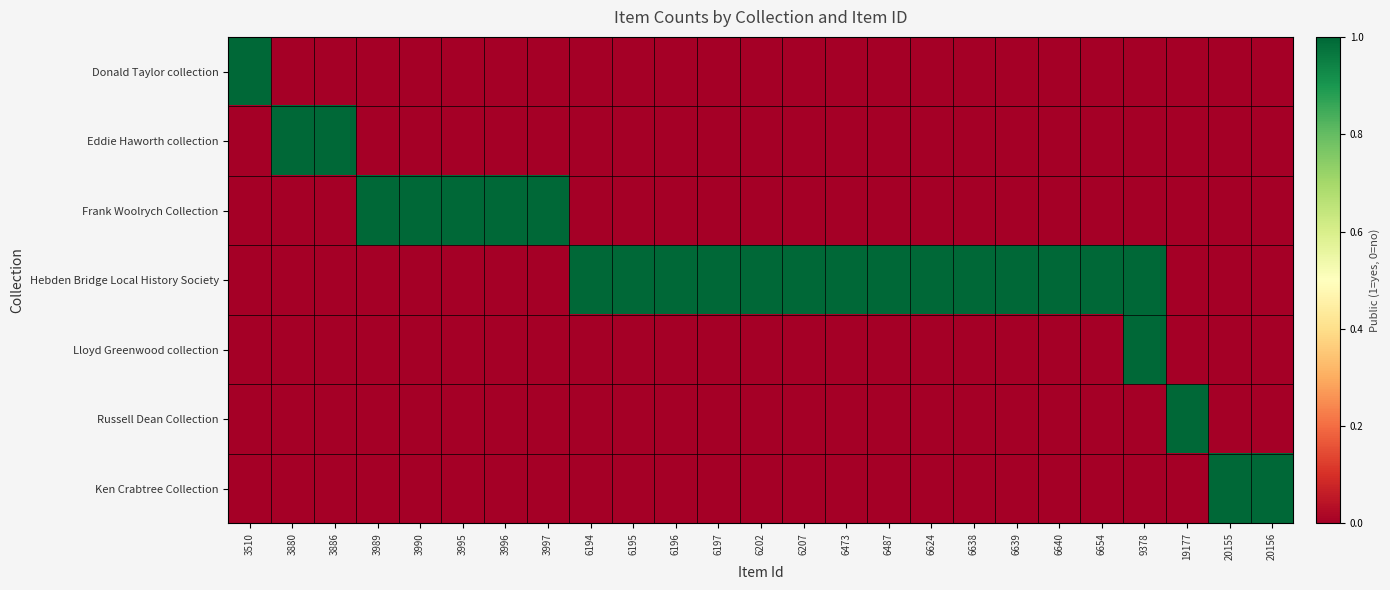

Reading left to right, extract all data points from this chart.

Donald Taylor collection: 3510=1	3880=0	3886=0	3989=0	3990=0	3995=0	3996=0	3997=0	6194=0	6195=0	6196=0	6197=0	6202=0	6207=0	6473=0	6487=0	6624=0	6638=0	6639=0	6640=0	6654=0	9378=0	19177=0	20155=0	20156=0
Eddie Haworth collection: 3510=0	3880=1	3886=1	3989=0	3990=0	3995=0	3996=0	3997=0	6194=0	6195=0	6196=0	6197=0	6202=0	6207=0	6473=0	6487=0	6624=0	6638=0	6639=0	6640=0	6654=0	9378=0	19177=0	20155=0	20156=0
Frank Woolrych Collection: 3510=0	3880=0	3886=0	3989=1	3990=1	3995=1	3996=1	3997=1	6194=0	6195=0	6196=0	6197=0	6202=0	6207=0	6473=0	6487=0	6624=0	6638=0	6639=0	6640=0	6654=0	9378=0	19177=0	20155=0	20156=0
Hebden Bridge Local History Society: 3510=0	3880=0	3886=0	3989=0	3990=0	3995=0	3996=0	3997=0	6194=1	6195=1	6196=1	6197=1	6202=1	6207=1	6473=1	6487=1	6624=1	6638=1	6639=1	6640=1	6654=1	9378=1	19177=0	20155=0	20156=0
Lloyd Greenwood collection: 3510=0	3880=0	3886=0	3989=0	3990=0	3995=0	3996=0	3997=0	6194=0	6195=0	6196=0	6197=0	6202=0	6207=0	6473=0	6487=0	6624=0	6638=0	6639=0	6640=0	6654=0	9378=1	19177=0	20155=0	20156=0
Russell Dean Collection: 3510=0	3880=0	3886=0	3989=0	3990=0	3995=0	3996=0	3997=0	6194=0	6195=0	6196=0	6197=0	6202=0	6207=0	6473=0	6487=0	6624=0	6638=0	6639=0	6640=0	6654=0	9378=0	19177=1	20155=0	20156=0
Ken Crabtree Collection: 3510=0	3880=0	3886=0	3989=0	3990=0	3995=0	3996=0	3997=0	6194=0	6195=0	6196=0	6197=0	6202=0	6207=0	6473=0	6487=0	6624=0	6638=0	6639=0	6640=0	6654=0	9378=0	19177=0	20155=1	20156=1